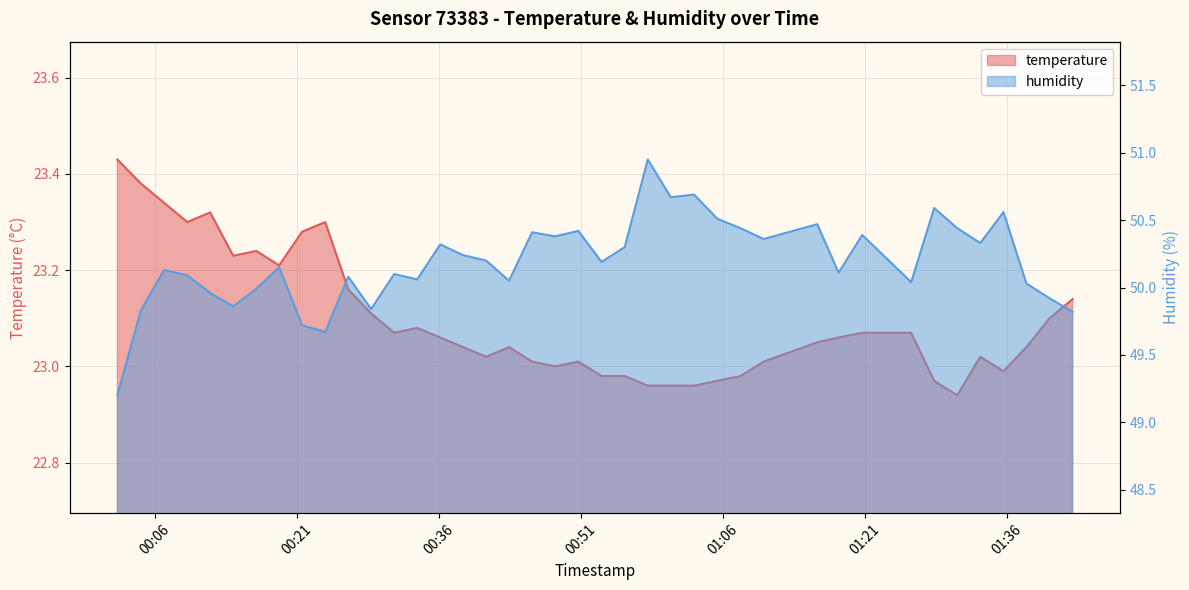

Reading left to right, what are all the values shown in this chart?

temperature: 23.4	23.4	23.3	23.3	23.3	23.2	23.2	23.2	23.3	23.3	23.2	23.1	23.1	23.1	23.1	23.0	23.0	23.0	23.0	23.0	23.0	23.0	23.0	23.0	23.0	23.0	23.0	23.0	23.0	23.1	23.1	23.1	23.1	23.0	22.9	23.0	23.0	23.0	23.1	23.1
humidity: 49.2	49.8	50.1	50.1	50.0	49.9	50.0	50.1	49.7	49.7	50.1	49.8	50.1	50.1	50.3	50.2	50.2	50.0	50.4	50.4	50.4	50.2	50.3	51.0	50.7	50.7	50.5	50.4	50.4	50.5	50.1	50.4	50.0	50.6	50.4	50.3	50.6	50.0	49.9	49.8